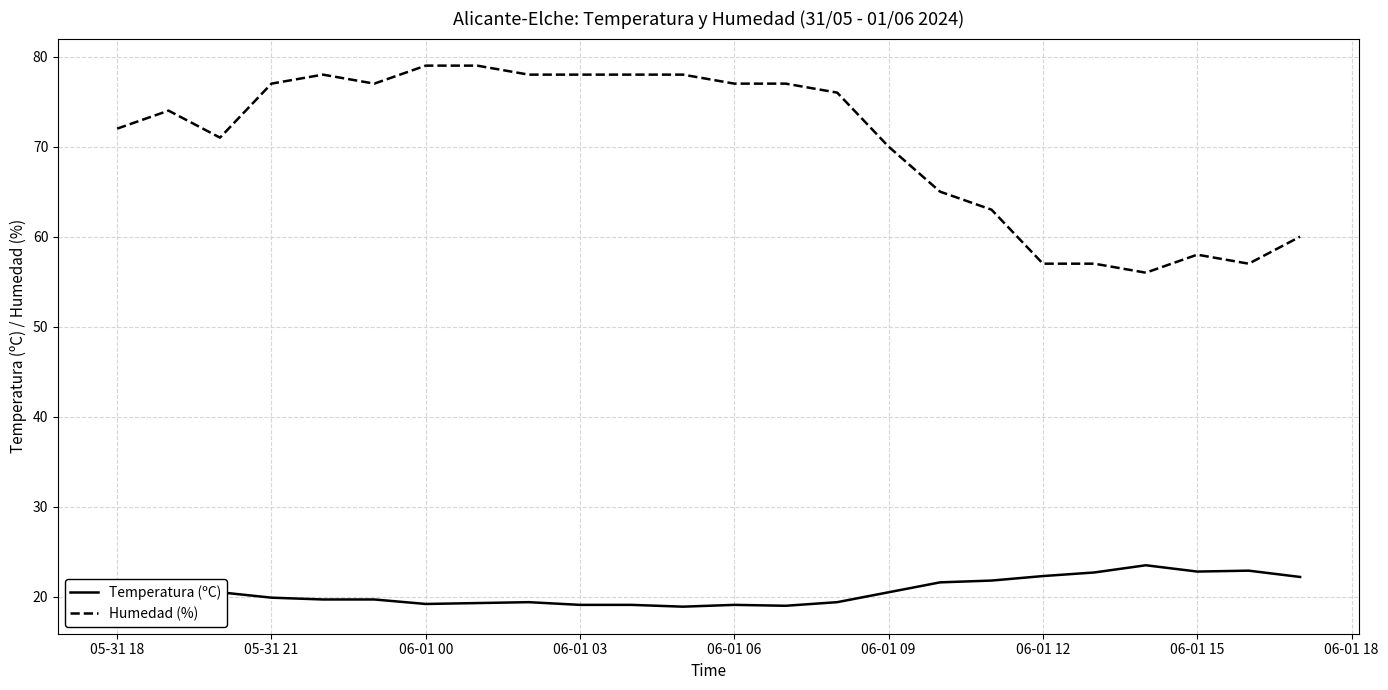

What is the difference between the maximum and minimum values in the Temperatura (ºC) series?

4.6